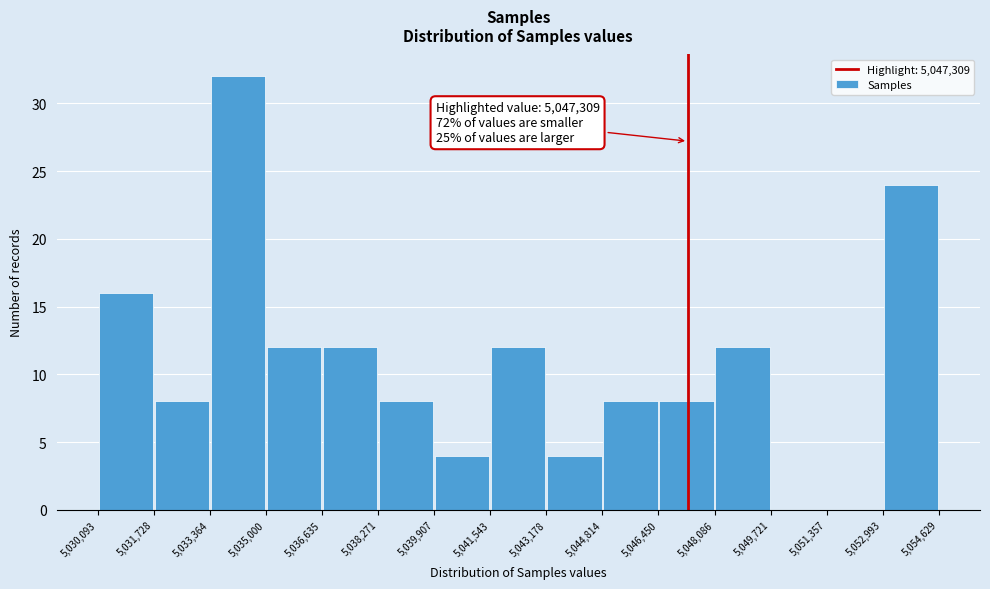

Over which range of the x-axis is the bar tallest?

5,033,364 to 5,035,000